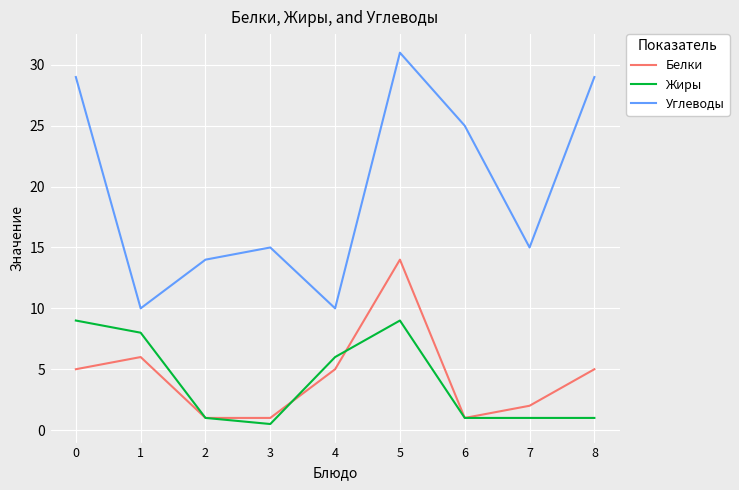

What is the minimum value shown in the chart?

0.5